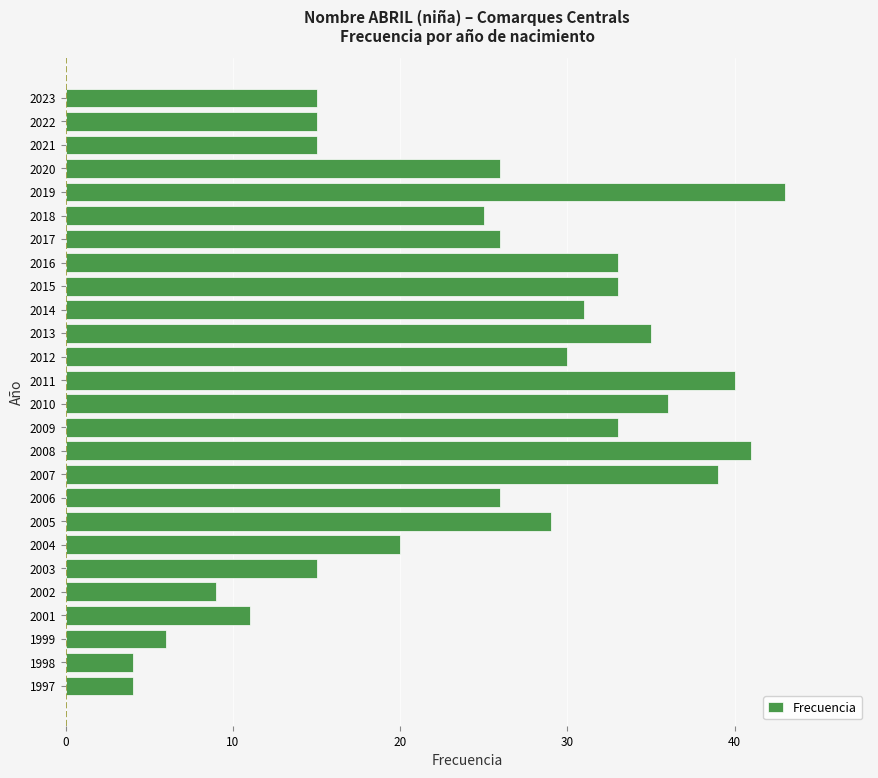

What is the smallest value displayed?

4